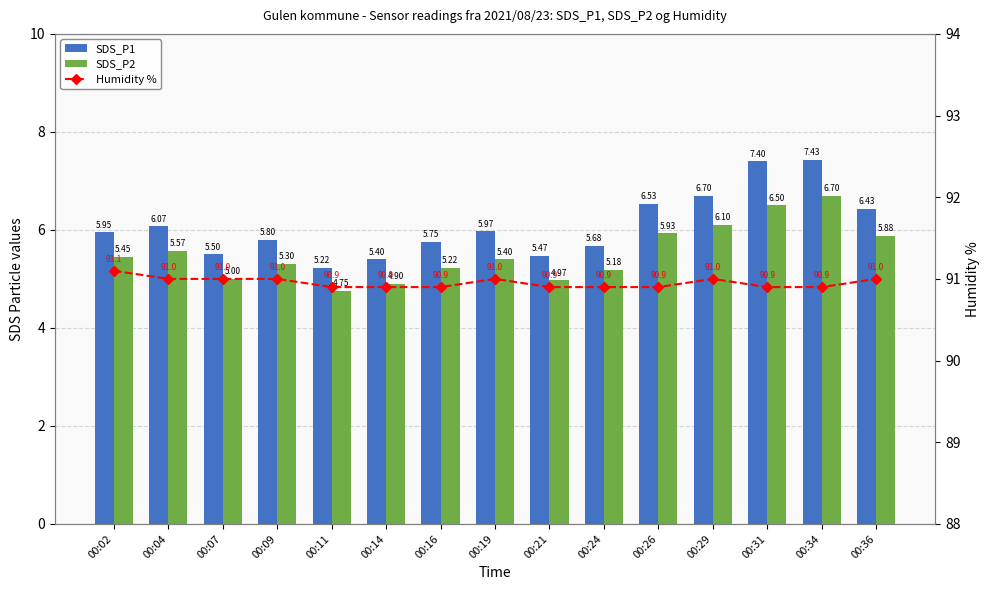

Rank the categories by Humidity % value from lowest to highest.

00:11, 00:14, 00:16, 00:21, 00:24, 00:26, 00:31, 00:34, 00:04, 00:07, 00:09, 00:19, 00:29, 00:36, 00:02